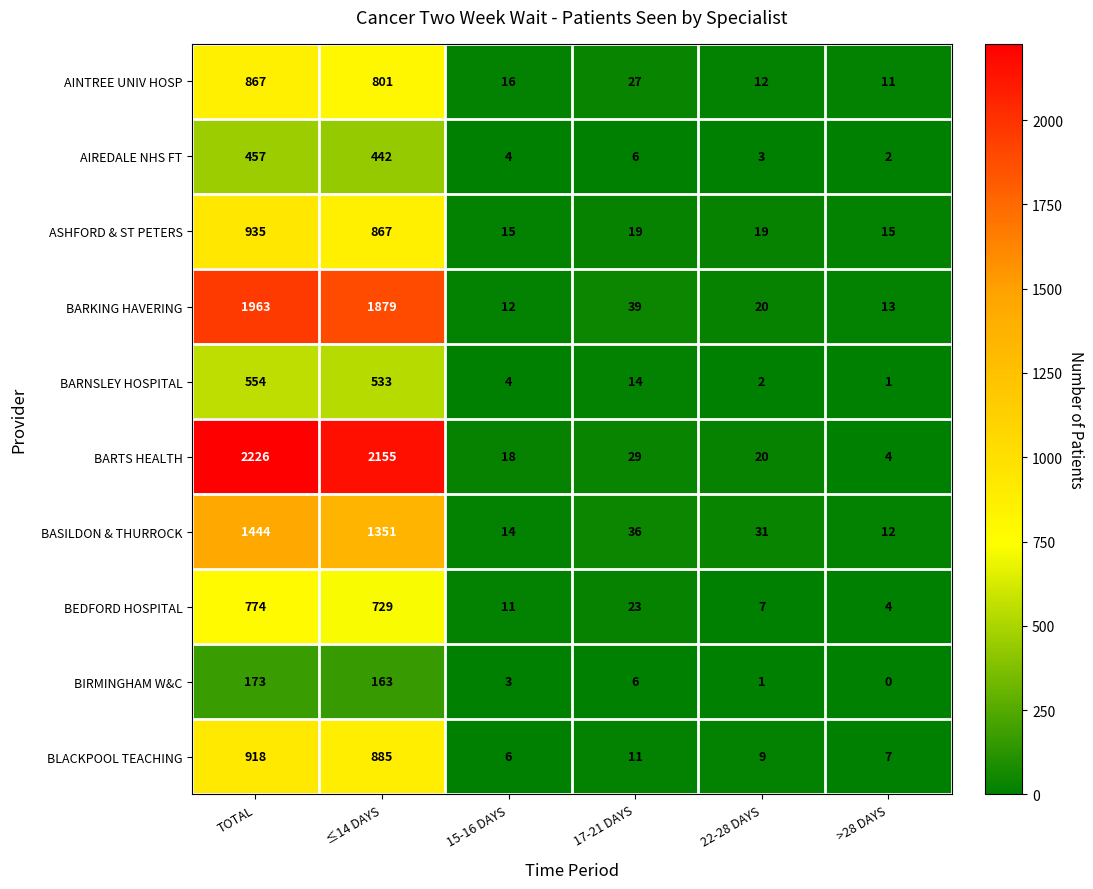

How many distinct data groups are displayed?

10